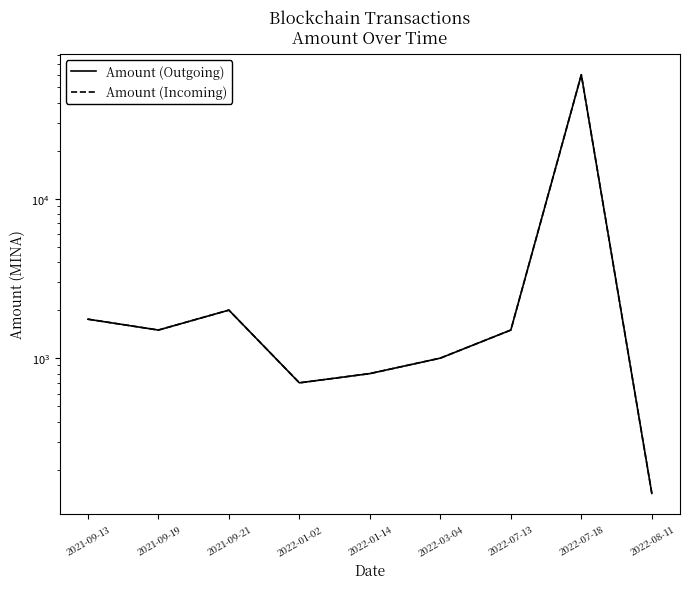

In Amount (Outgoing), how many points are lower than both neighbors (excluding endpoints)?

2